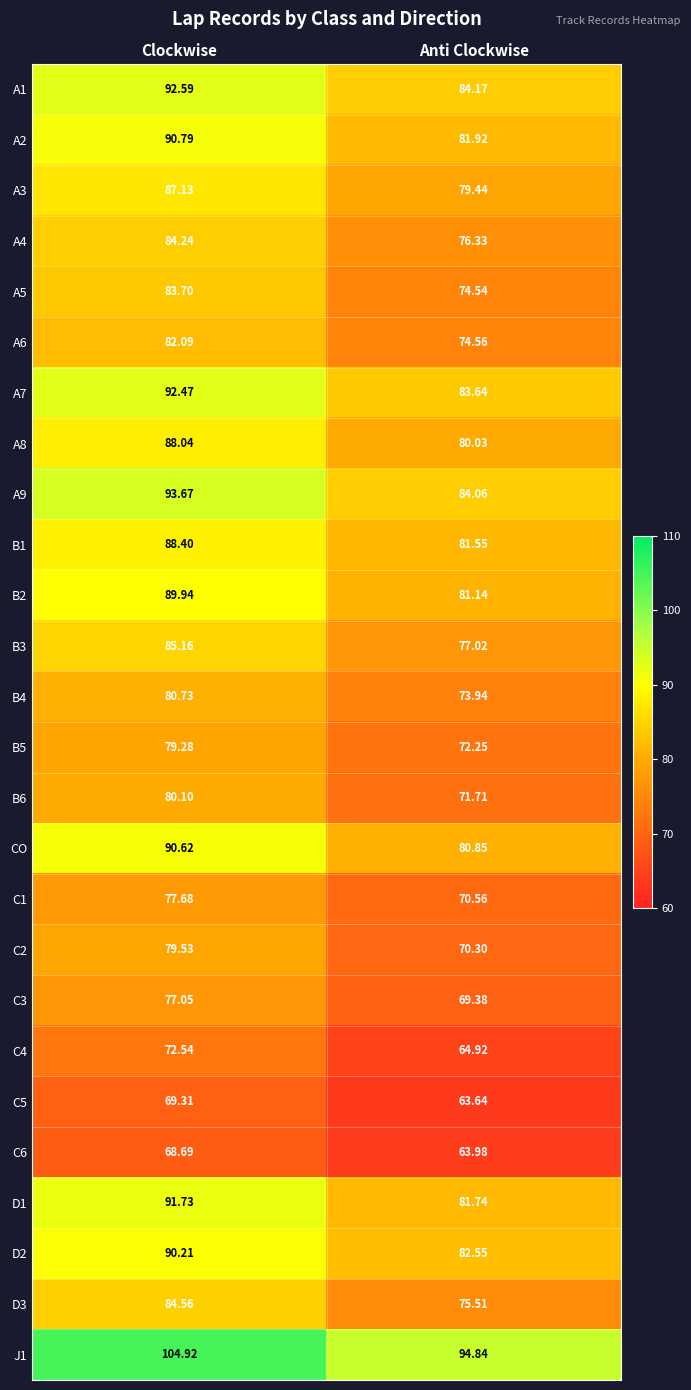

What is the total value across all series at Clockwise?

2205.2